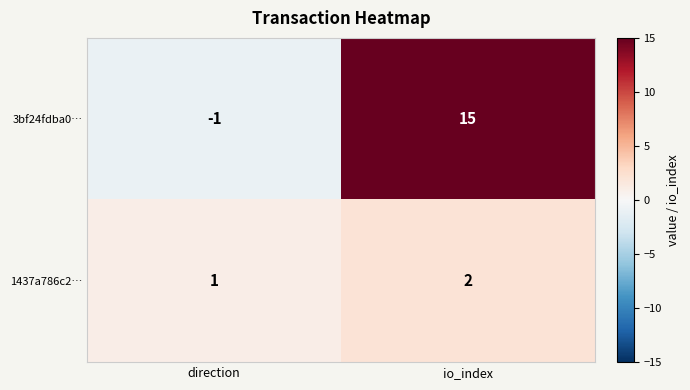

At which label is 3bf24fdba0… closest to 7?

direction